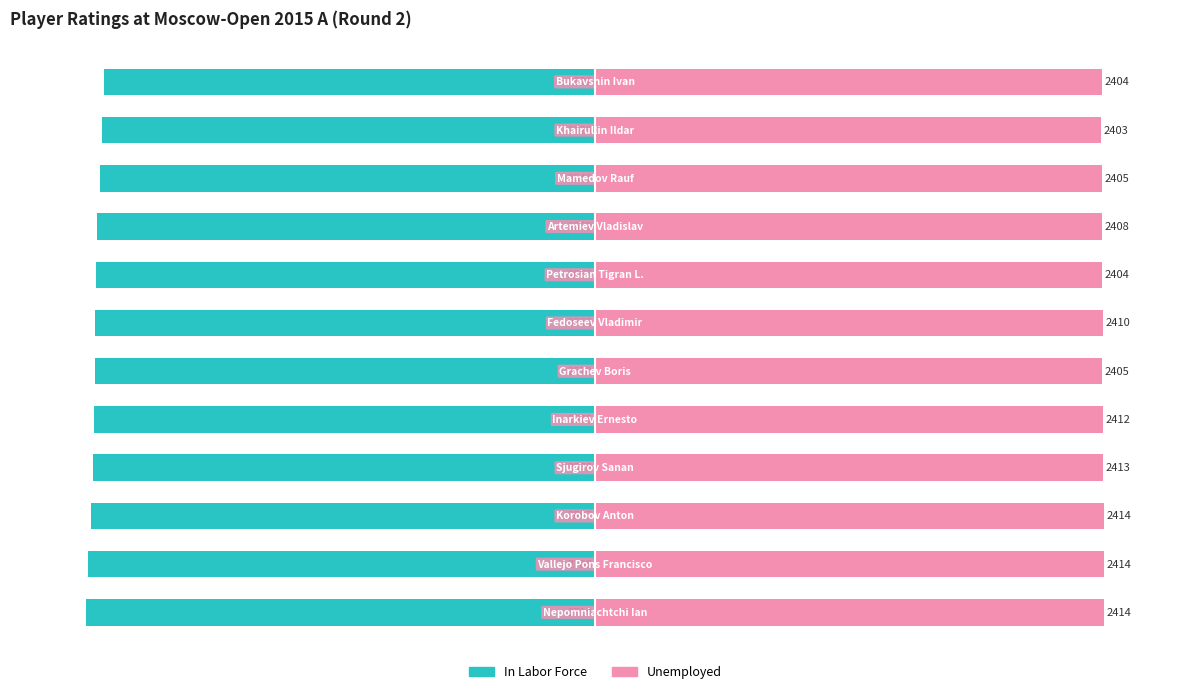

The Unemployed series shows 157.7 at 11. True or false?

False